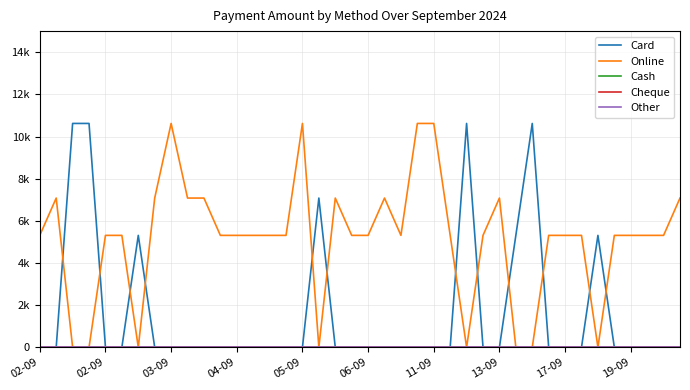

Does the chart display data point markers on the line(s)?

No